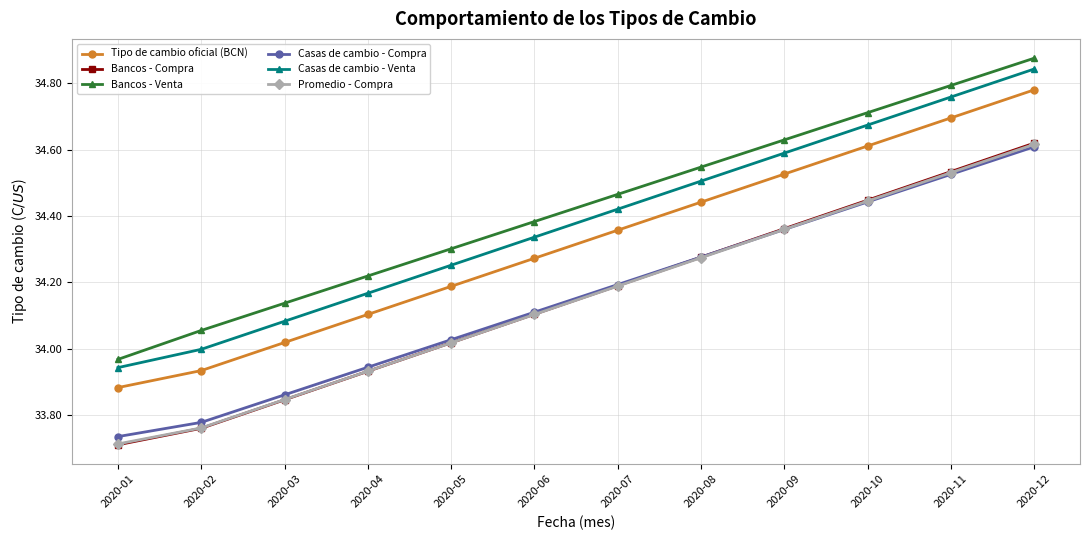

At which category is the sum across all series the highest?

2020-12